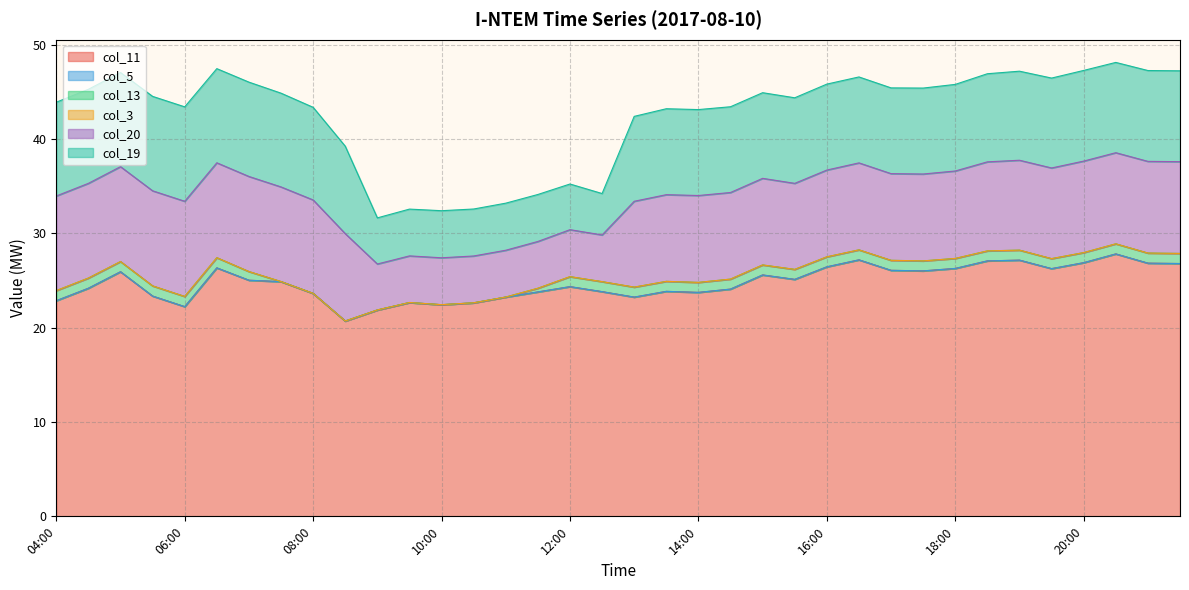

What is the difference between the highest and lowest values at 08:30?

20.7